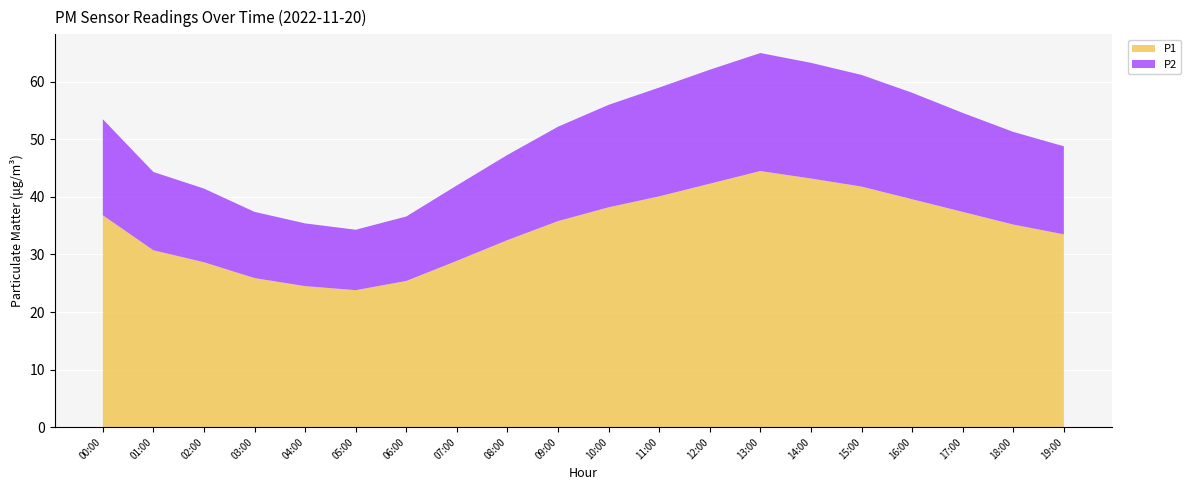

Reading right to left, extract all data points from this chart.

P1: 33.5	35.2	37.4	39.6	41.8	43.2	44.5	42.3	40.1	38.2	35.8	32.5	28.9	25.4	23.8	24.5	25.9	28.6	30.7	36.8
P2: 15.3	16.1	17.2	18.5	19.4	20.1	20.5	19.8	18.9	17.8	16.4	14.8	13.1	11.2	10.5	10.9	11.5	12.8	13.6	16.7